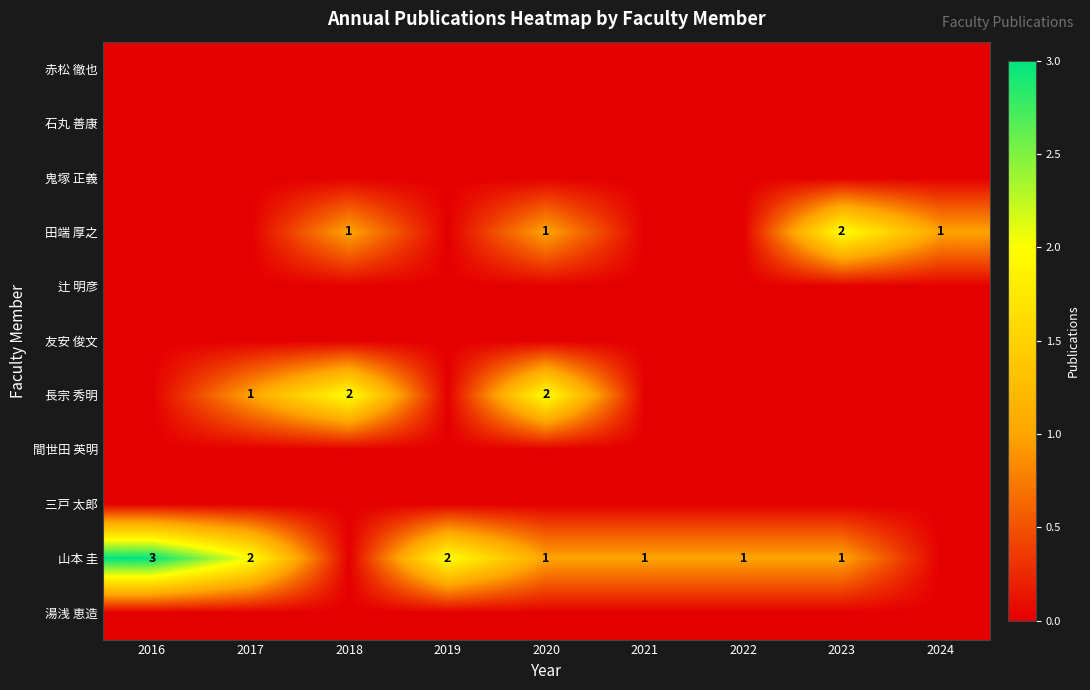

Which label corresponds to the largest value in the chart?

2016